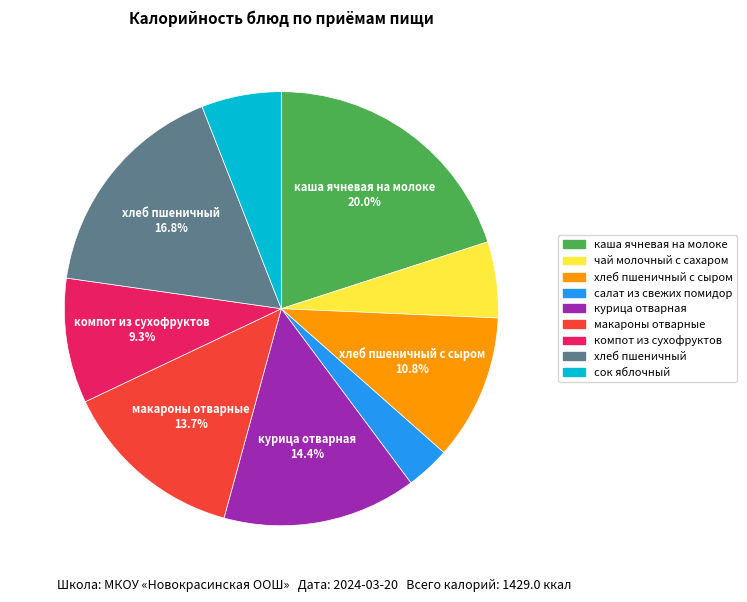

Count the number of slices in the pie.

9